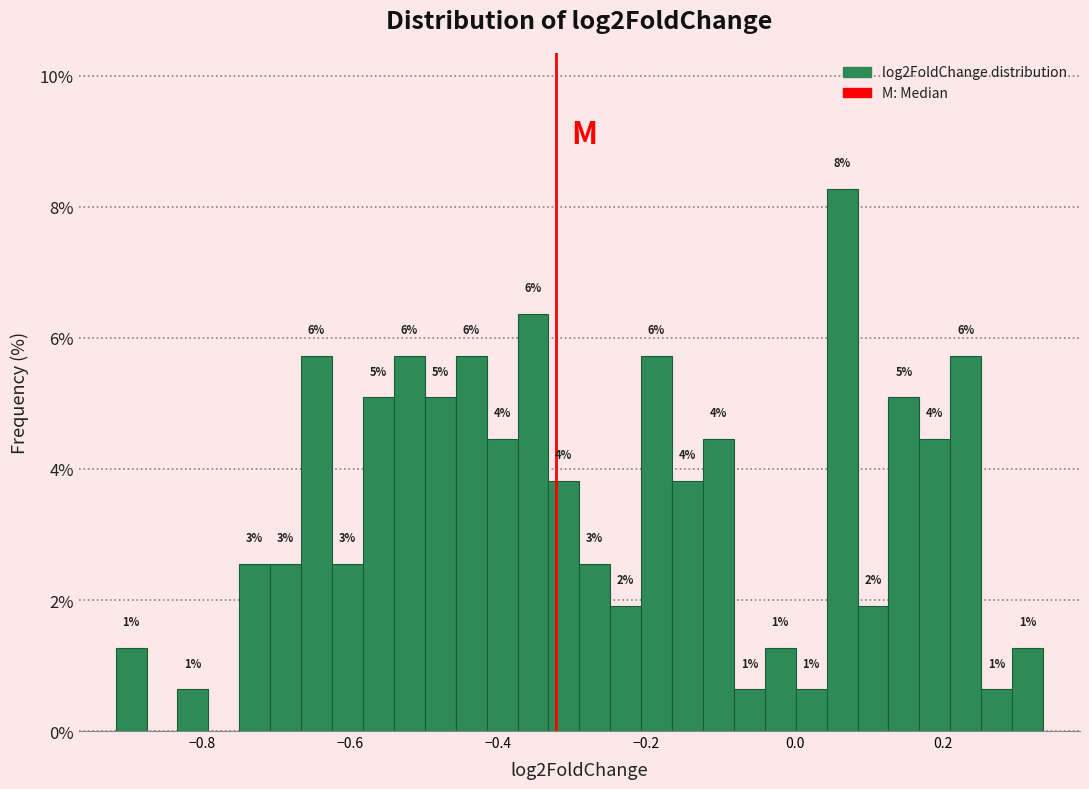

Read against the x-axis, roughly where is the centre of the tallest bar?

0.06